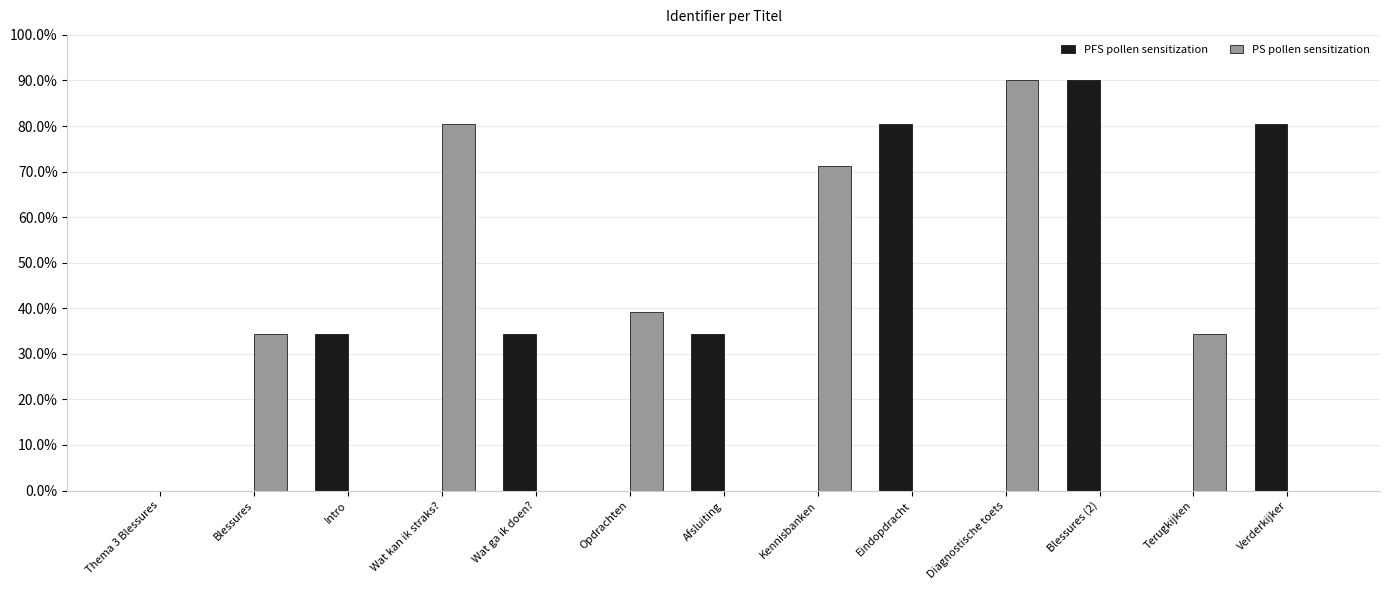

What is the sum of all PFS pollen sensitization values?

353.7